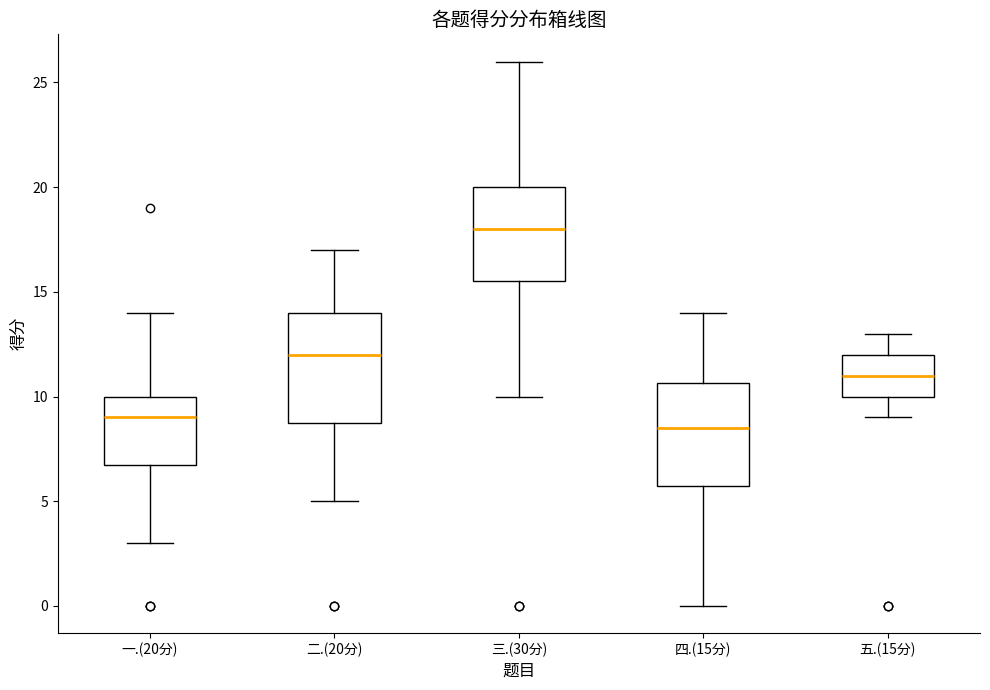

Where does the upper whisker of the box for 五.(15分) end on the y-axis? The values are not printed on the chart, so give them approximately, as read against the axis.

13.0